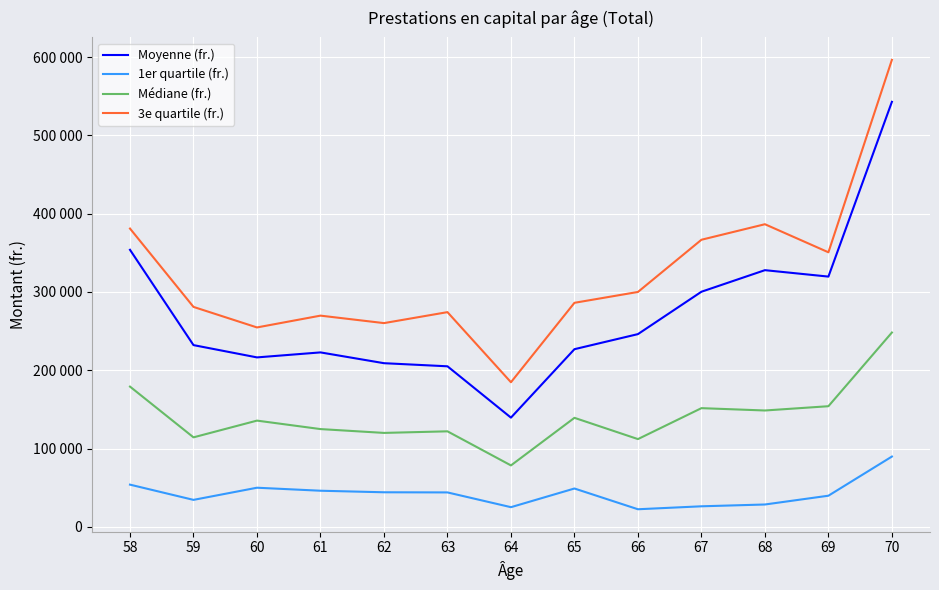

Rank the series at 58 from highest to lowest value.

3e quartile (fr.), Moyenne (fr.), Médiane (fr.), 1er quartile (fr.)